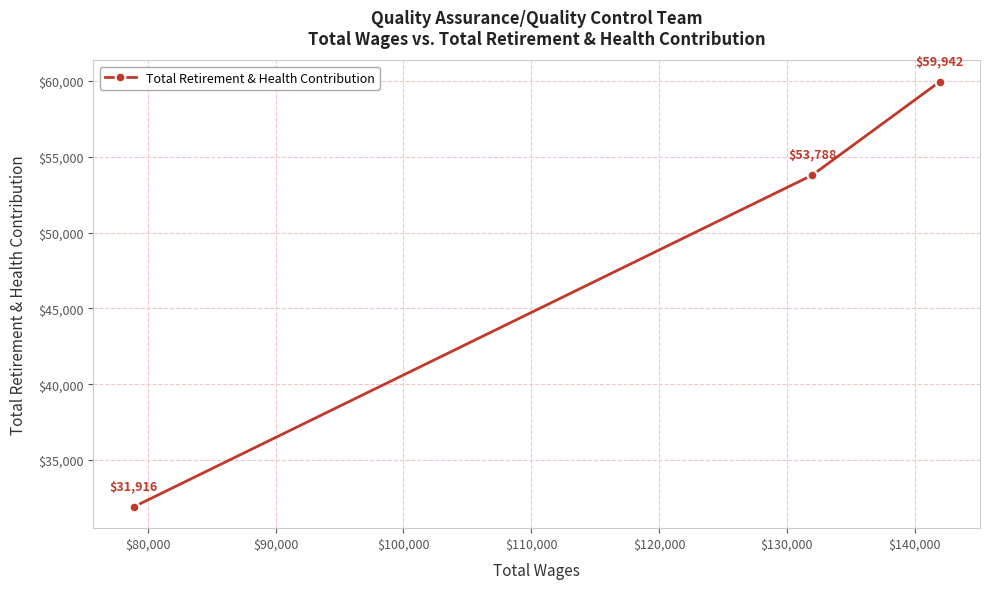

What is the minimum value shown in the chart?

31916